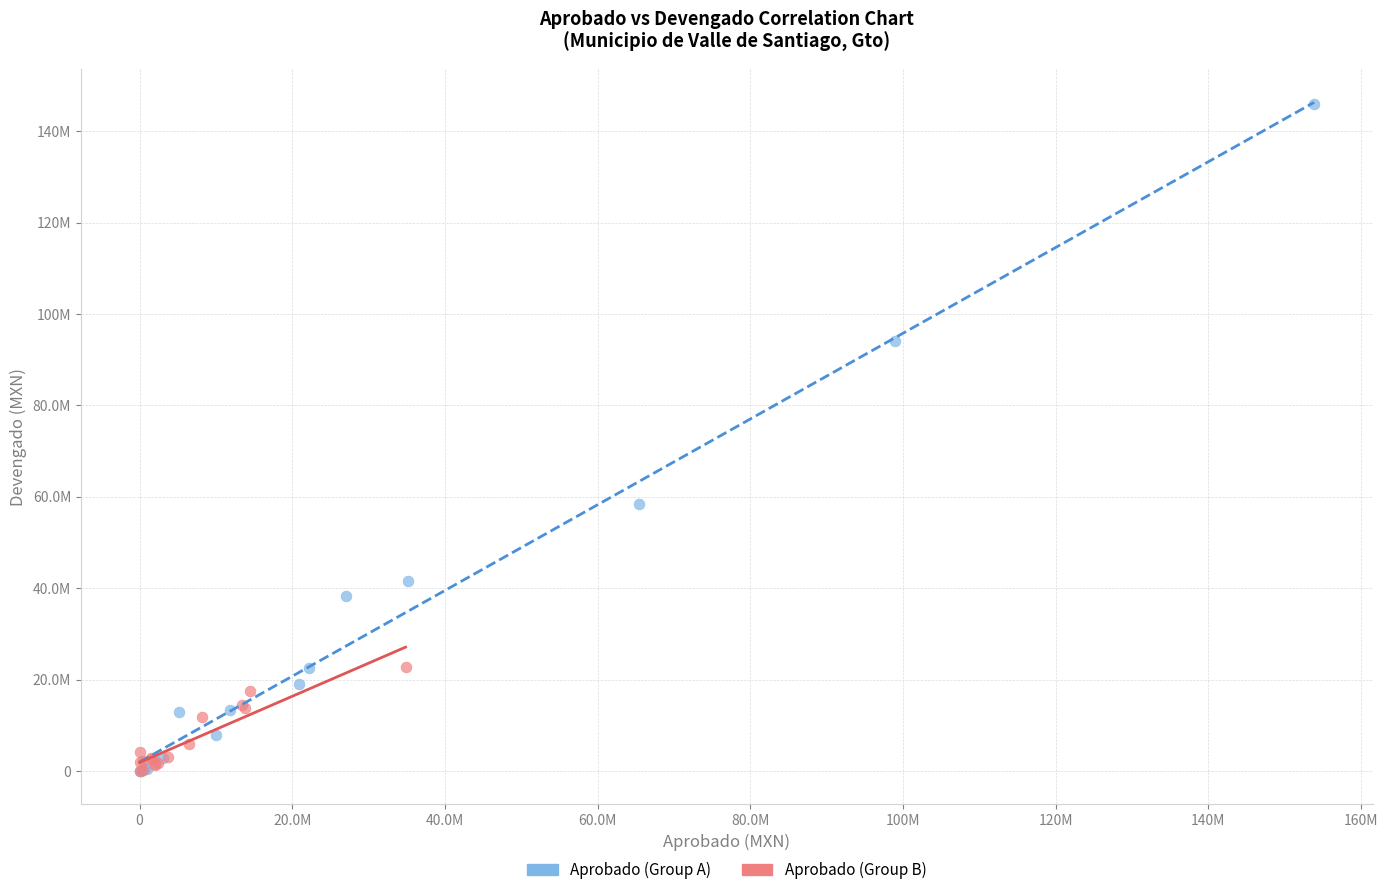

What are all the series names shown in the legend?

Aprobado (Group A), Aprobado (Group B)